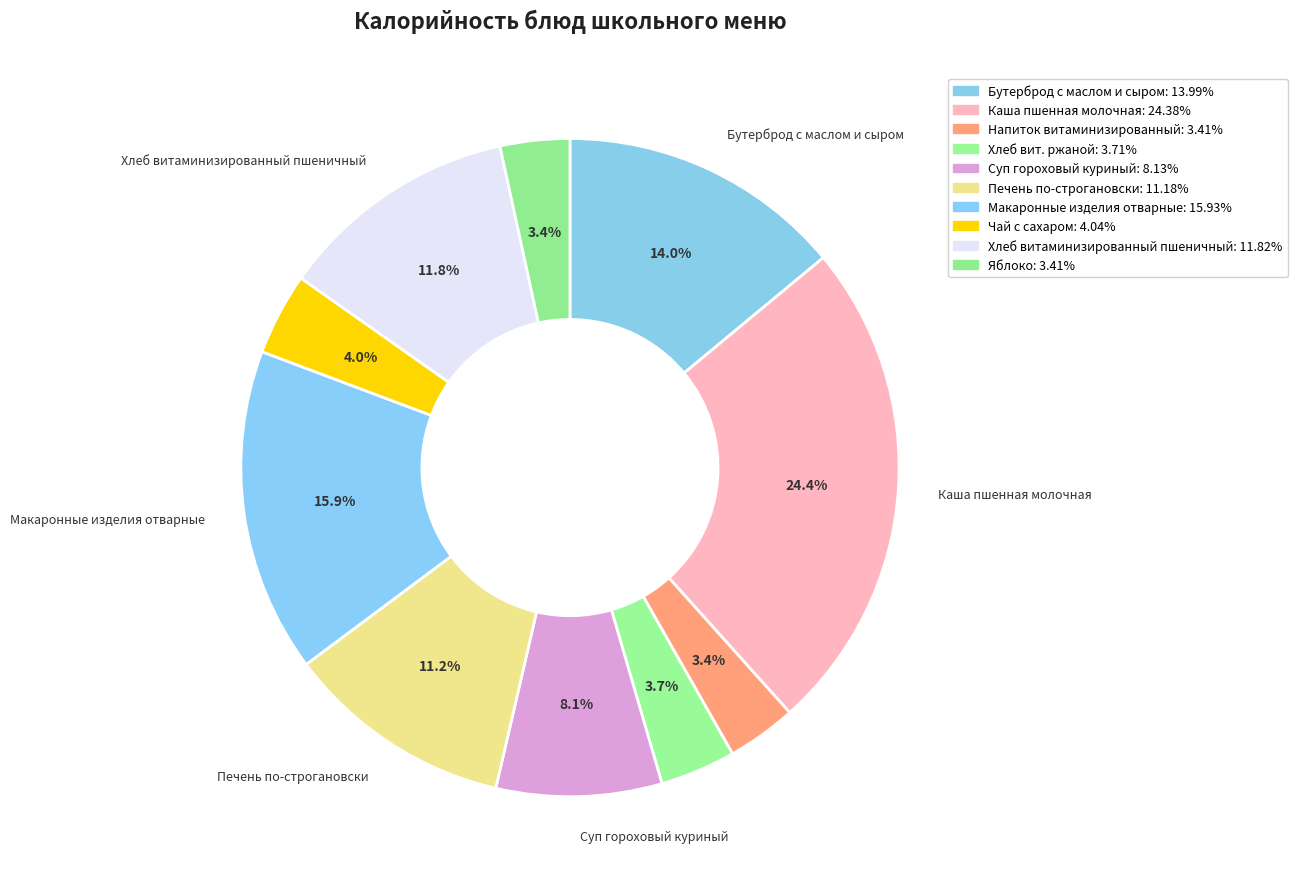

How many slices are in this pie chart?

10